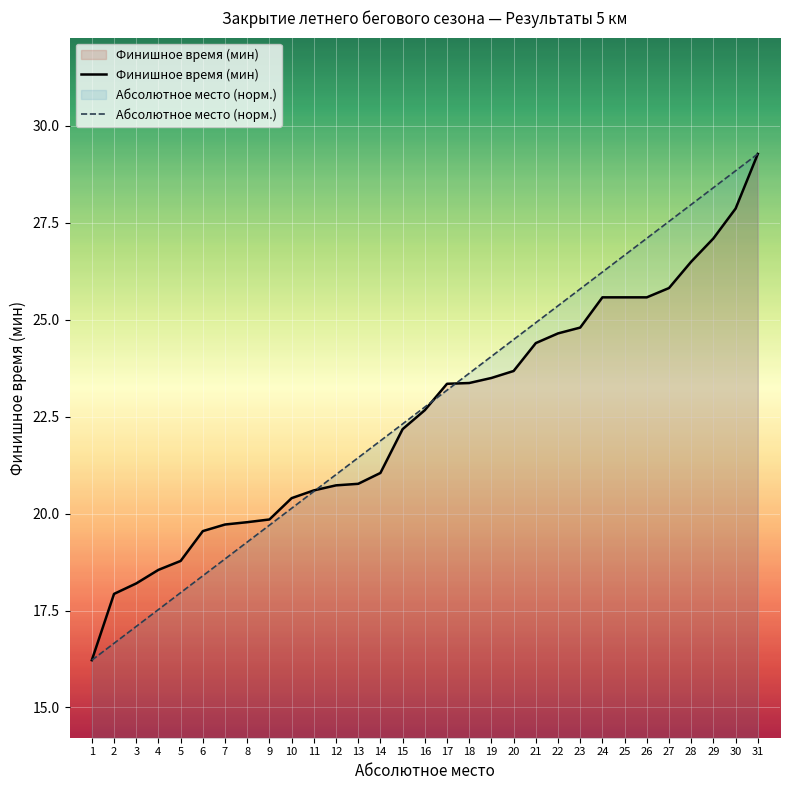

Is it true that Финишное время (мин) equals 27.9 at 30?

True